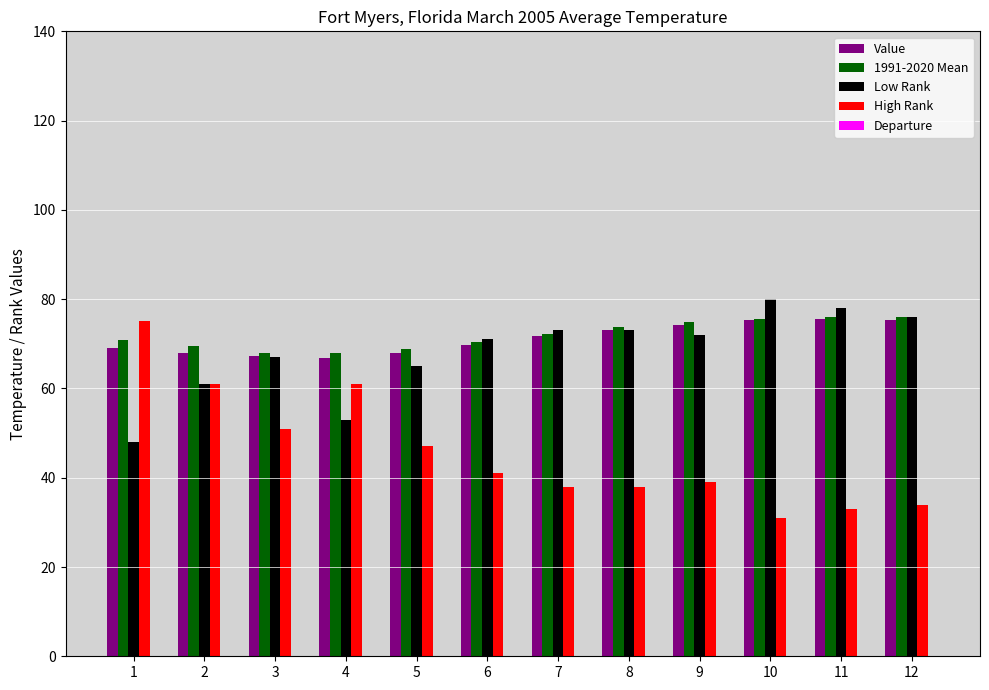

Which series has the widest spread of values?

High Rank